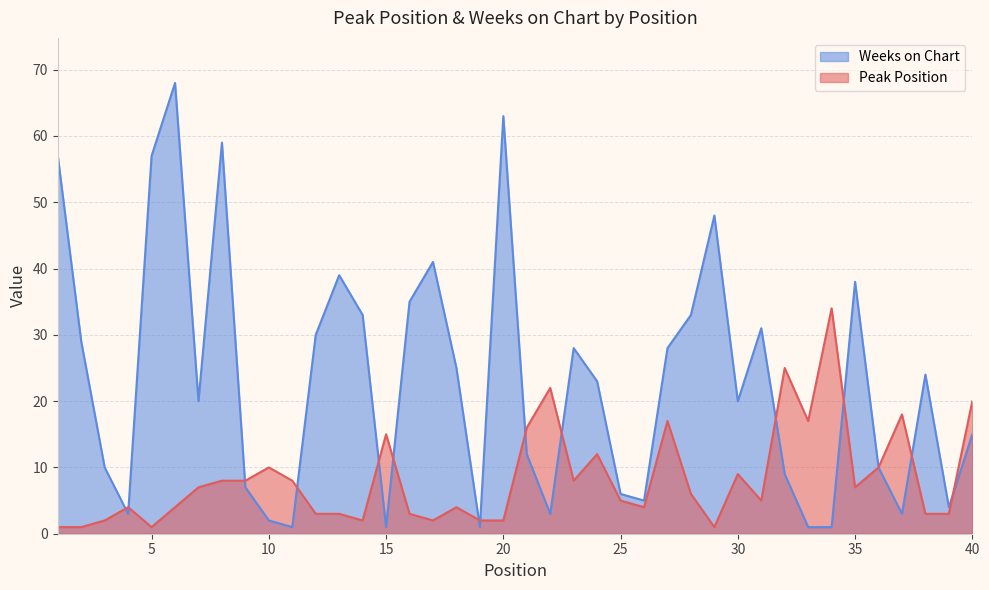

Which label corresponds to the smallest value in the chart?

1